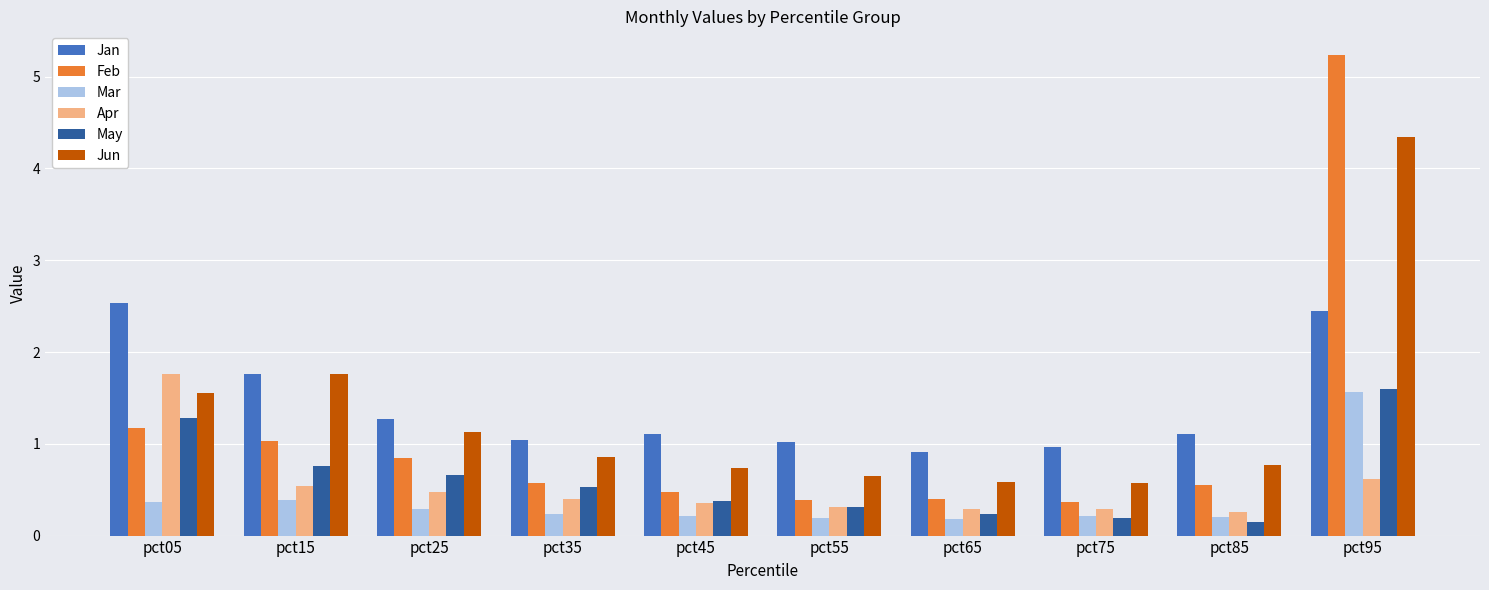

Reading left to right, extract all data points from this chart.

Jan: pct05=2.5	pct15=1.8	pct25=1.3	pct35=1.0	pct45=1.1	pct55=1.0	pct65=0.9	pct75=1.0	pct85=1.1	pct95=2.4
Feb: pct05=1.2	pct15=1.0	pct25=0.8	pct35=0.6	pct45=0.5	pct55=0.4	pct65=0.4	pct75=0.4	pct85=0.6	pct95=5.2
Mar: pct05=0.4	pct15=0.4	pct25=0.3	pct35=0.2	pct45=0.2	pct55=0.2	pct65=0.2	pct75=0.2	pct85=0.2	pct95=1.6
Apr: pct05=1.8	pct15=0.5	pct25=0.5	pct35=0.4	pct45=0.4	pct55=0.3	pct65=0.3	pct75=0.3	pct85=0.3	pct95=0.6
May: pct05=1.3	pct15=0.8	pct25=0.7	pct35=0.5	pct45=0.4	pct55=0.3	pct65=0.2	pct75=0.2	pct85=0.2	pct95=1.6
Jun: pct05=1.5	pct15=1.8	pct25=1.1	pct35=0.9	pct45=0.7	pct55=0.7	pct65=0.6	pct75=0.6	pct85=0.8	pct95=4.3